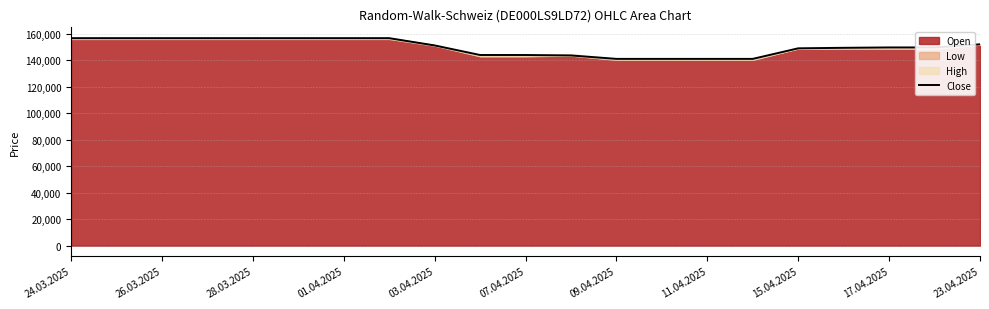

What is the maximum value for Close?

156697